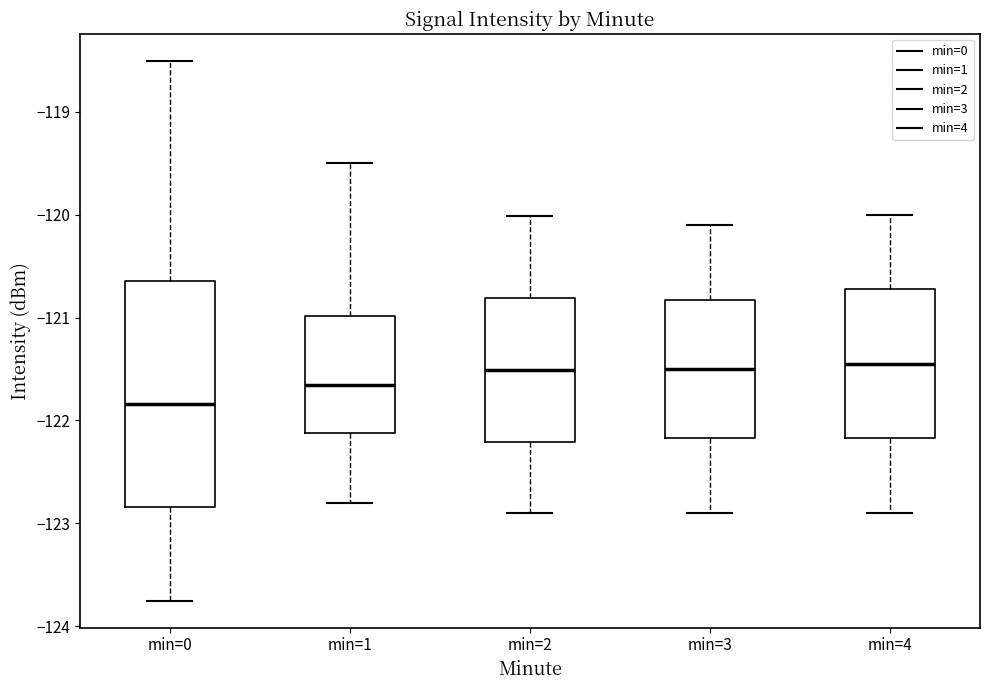

Where does the median line of the box for min=1 sit on the y-axis? The values are not printed on the chart, so give them approximately, as read against the axis.

-121.7